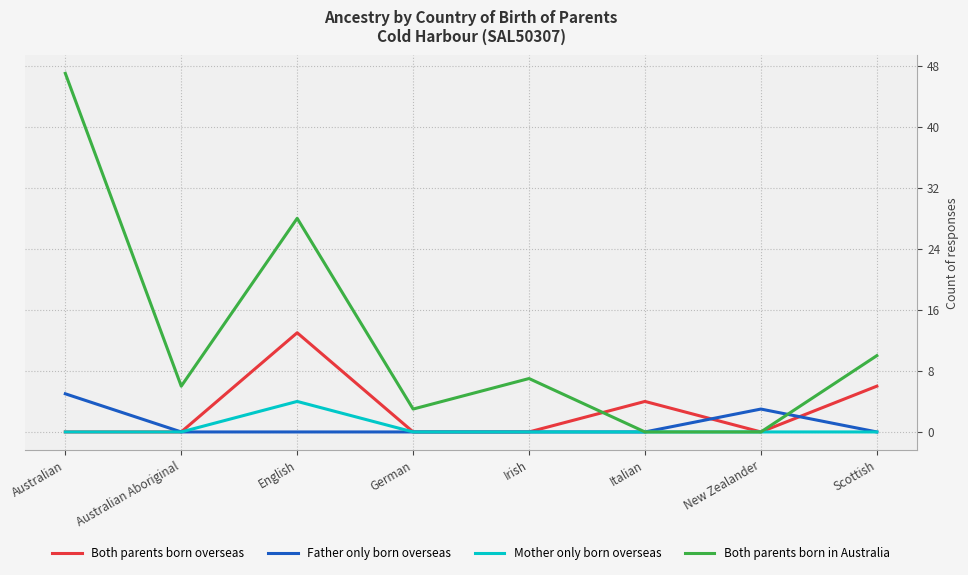

What position from the right is Scottish?

1